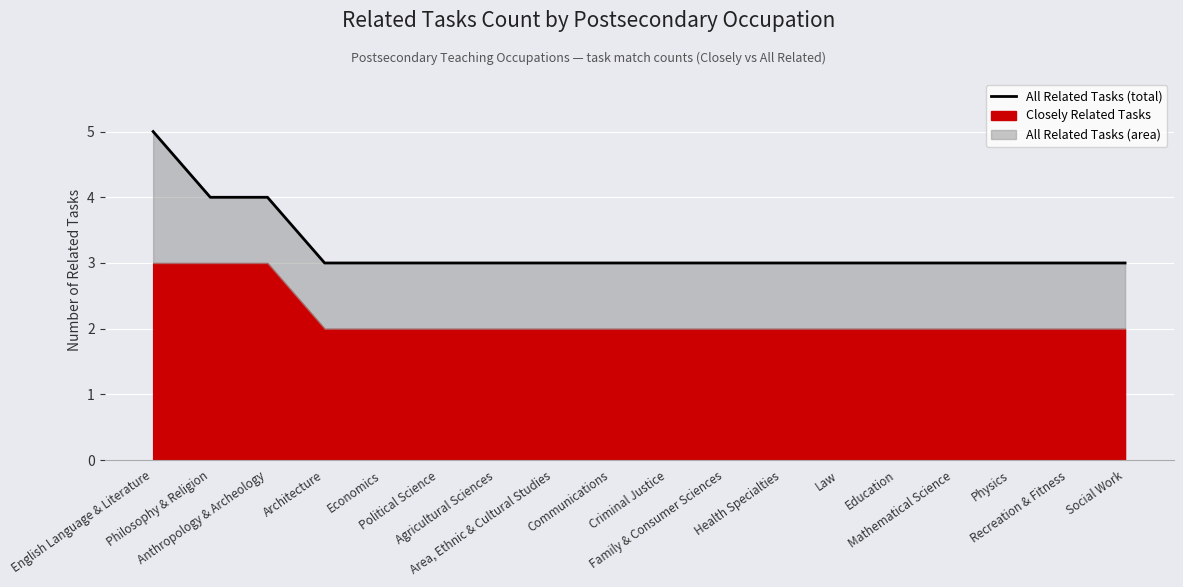

What is the label of the 12th point from the left?

Health Specialties